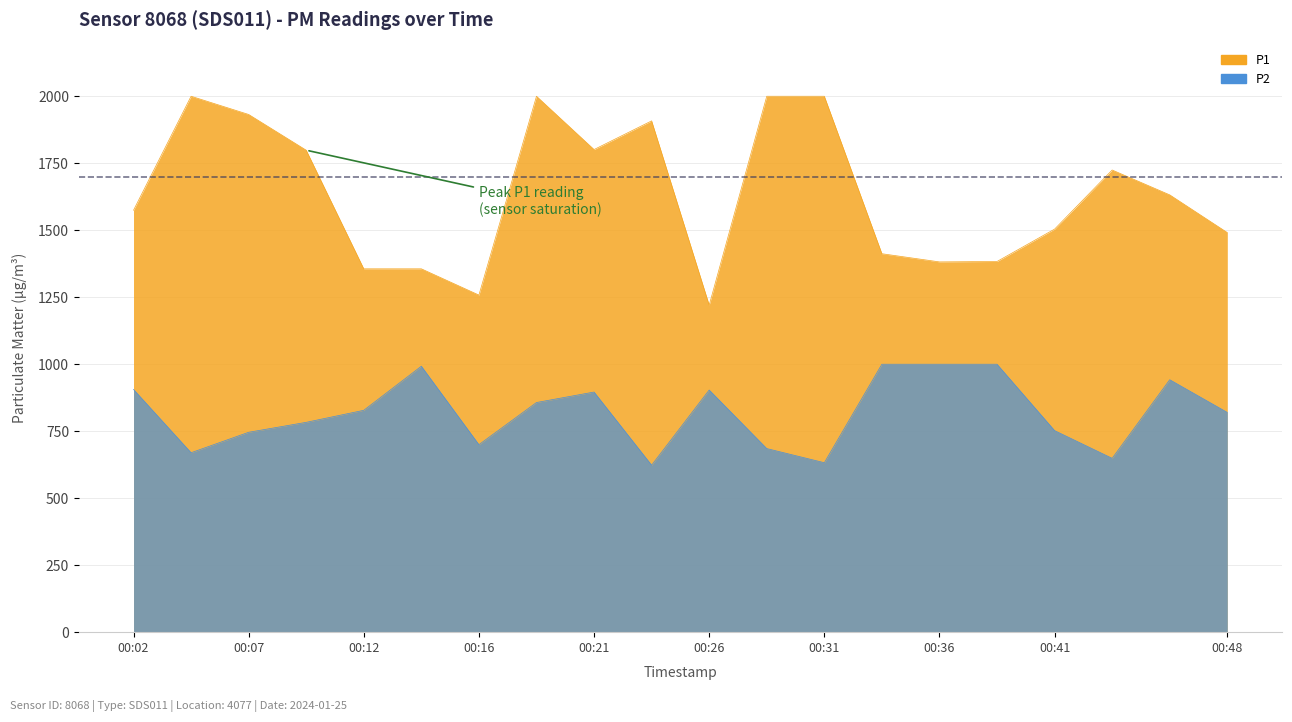

How many lines are shown in the chart?

2